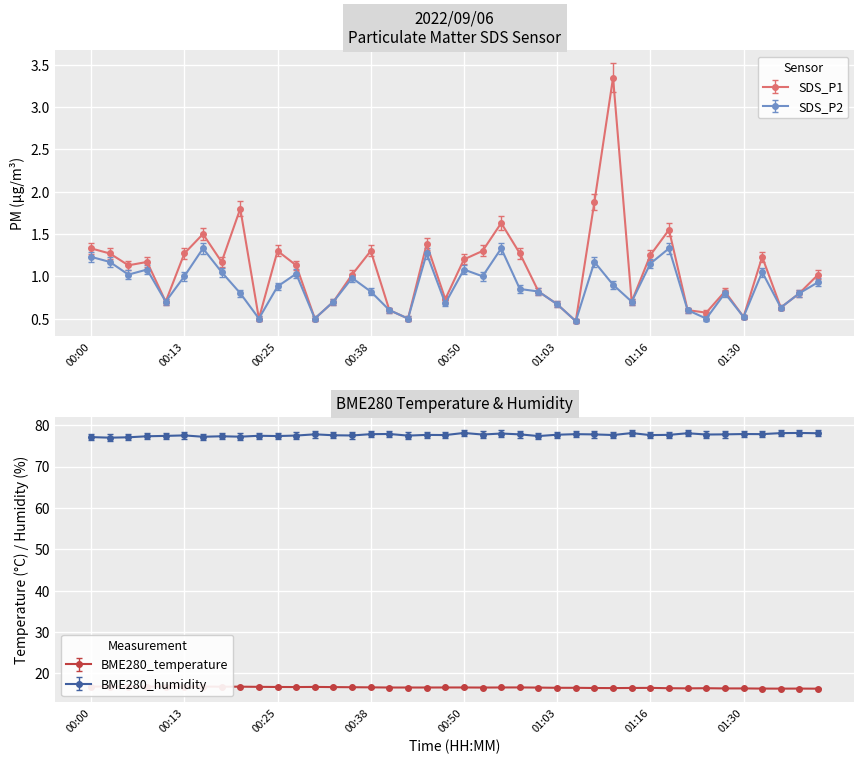

At which category is the sum across all series the highest?

01:11